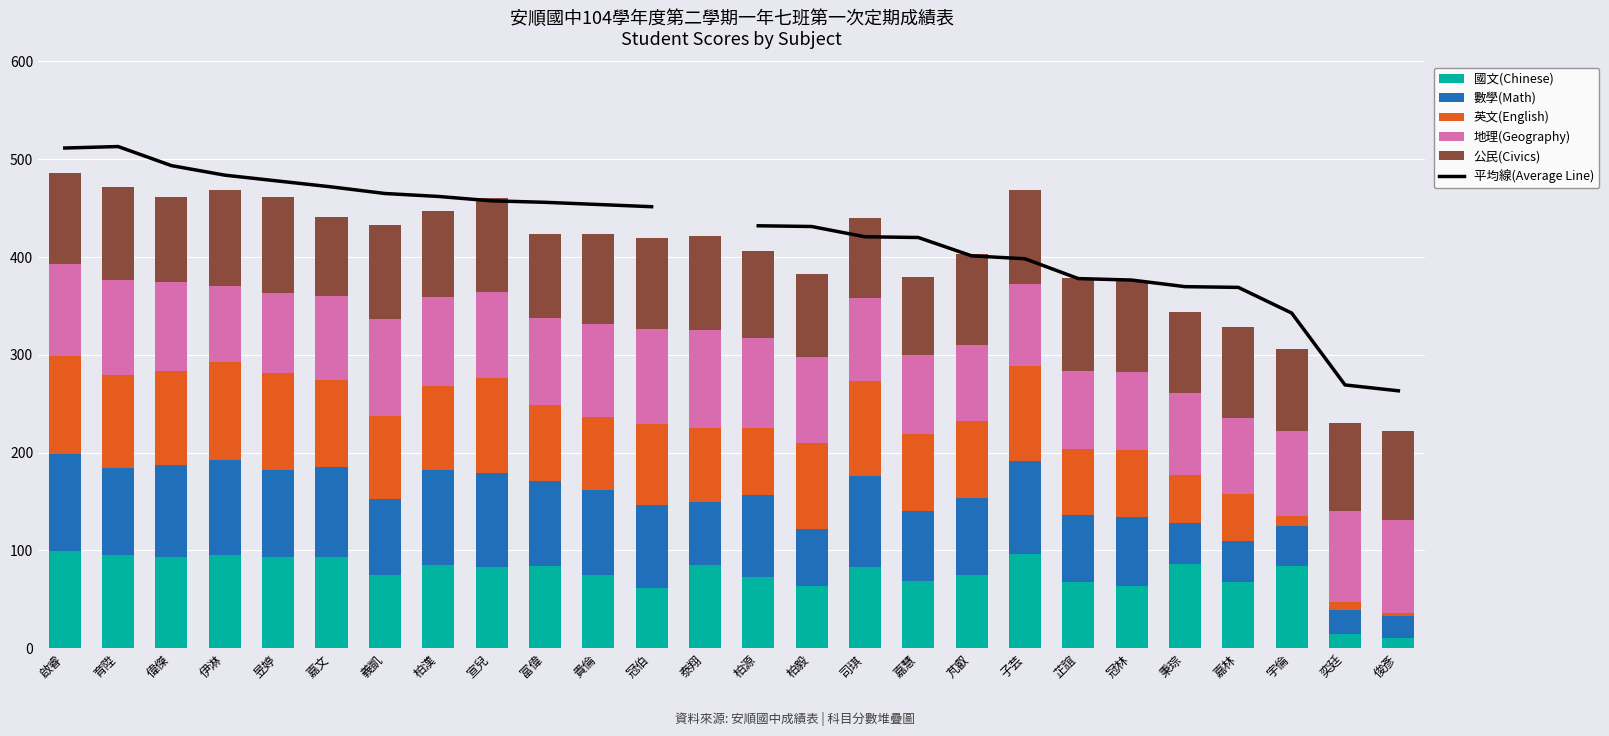

Read the 公民(Civics) value at 司琪.

82.0